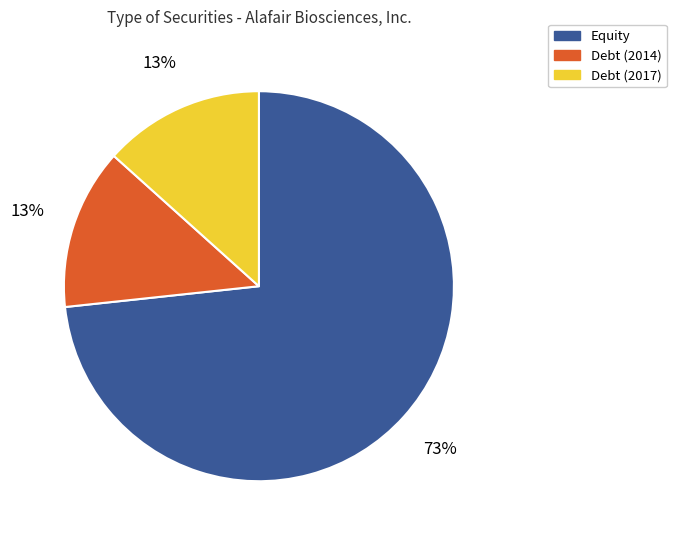

What percentage is the Debt (2014) slice, to the nearest percent?

13%